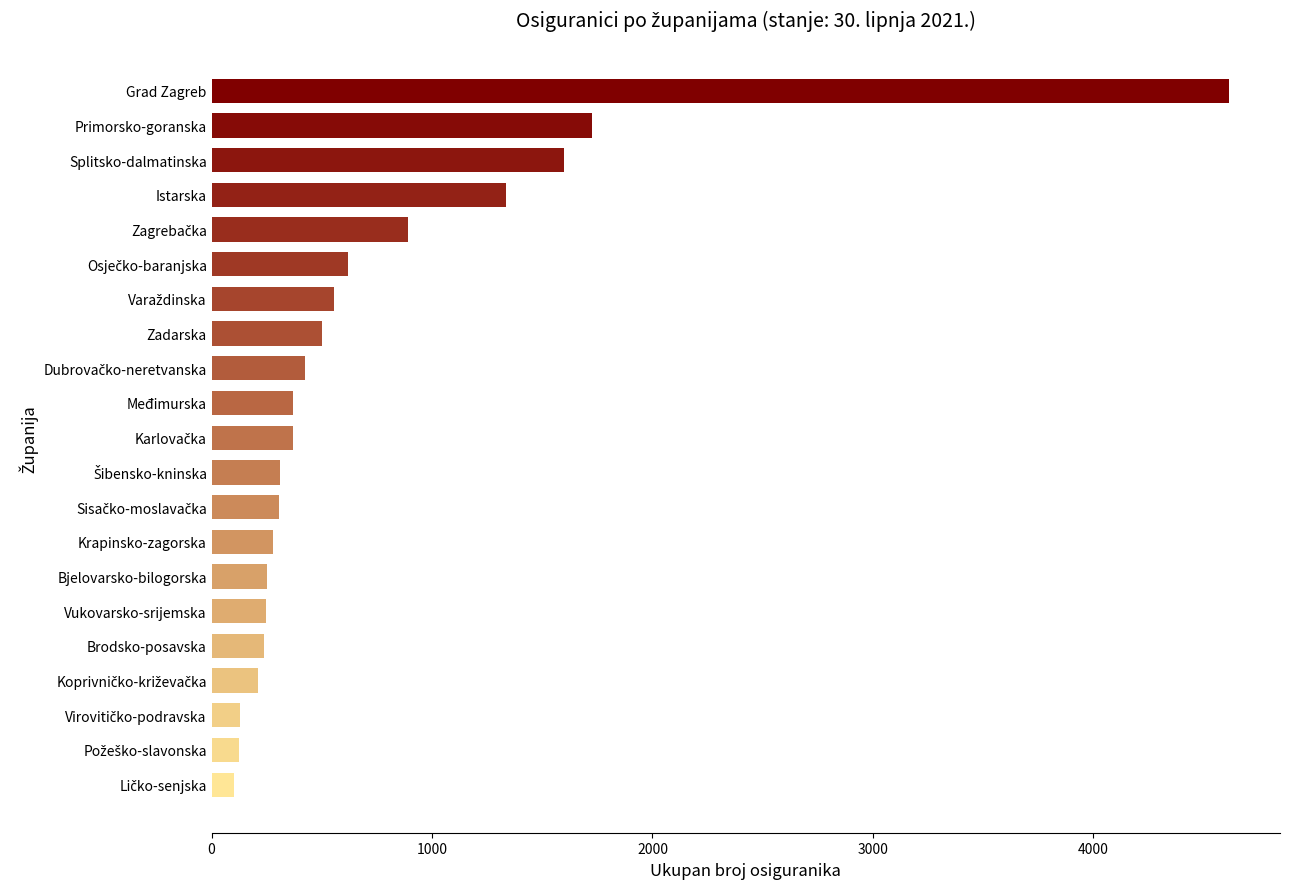

What is the greatest value displayed?

4616